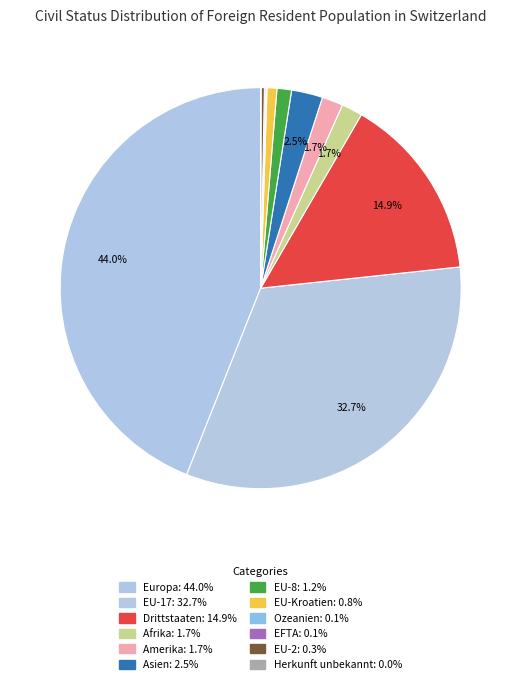

True or false: Herkunft unbekannt accounts for 0% of the total.

True